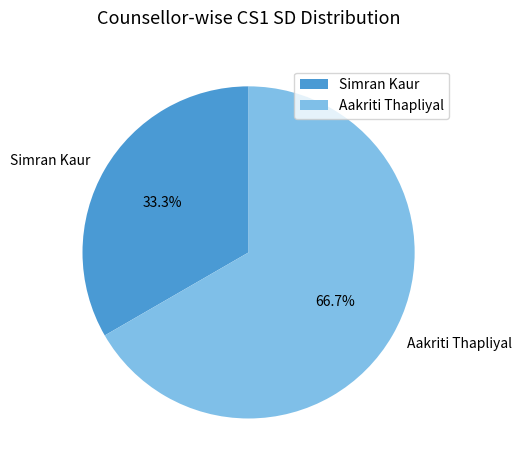

Which category has the biggest portion of the pie?

Aakriti Thapliyal